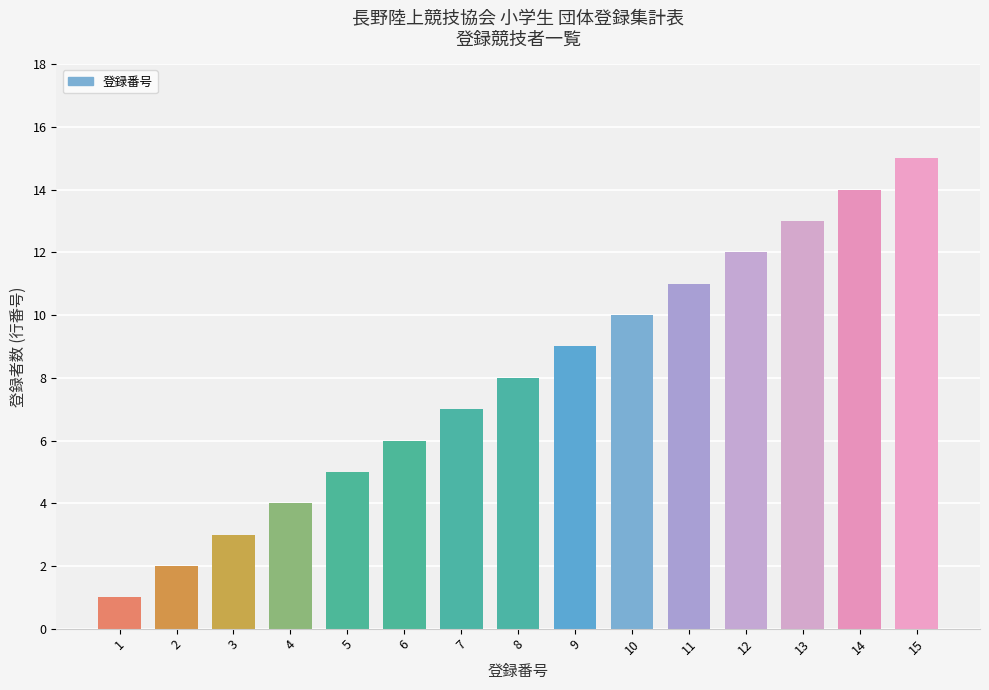

Does the chart contain any negative values?

No